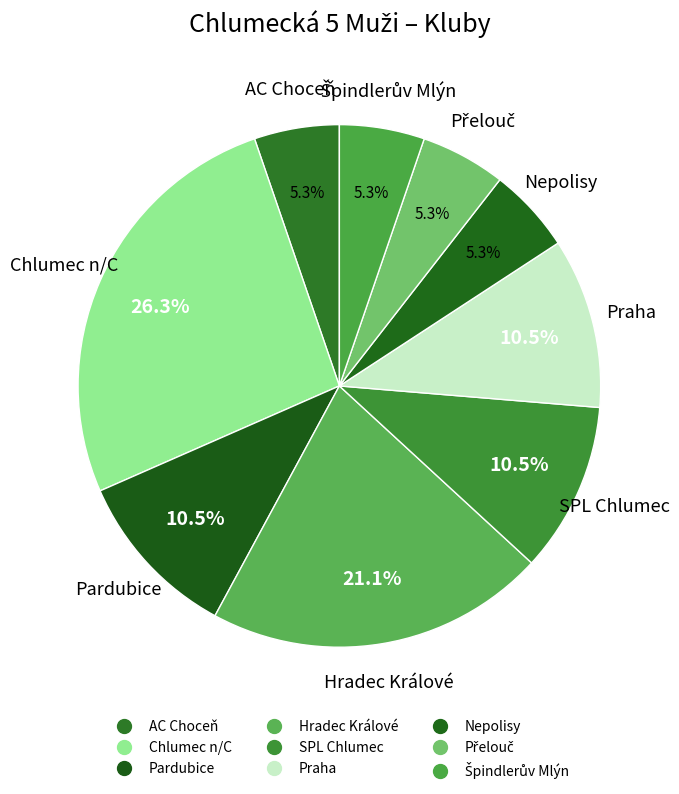

Count the number of slices in the pie.

9